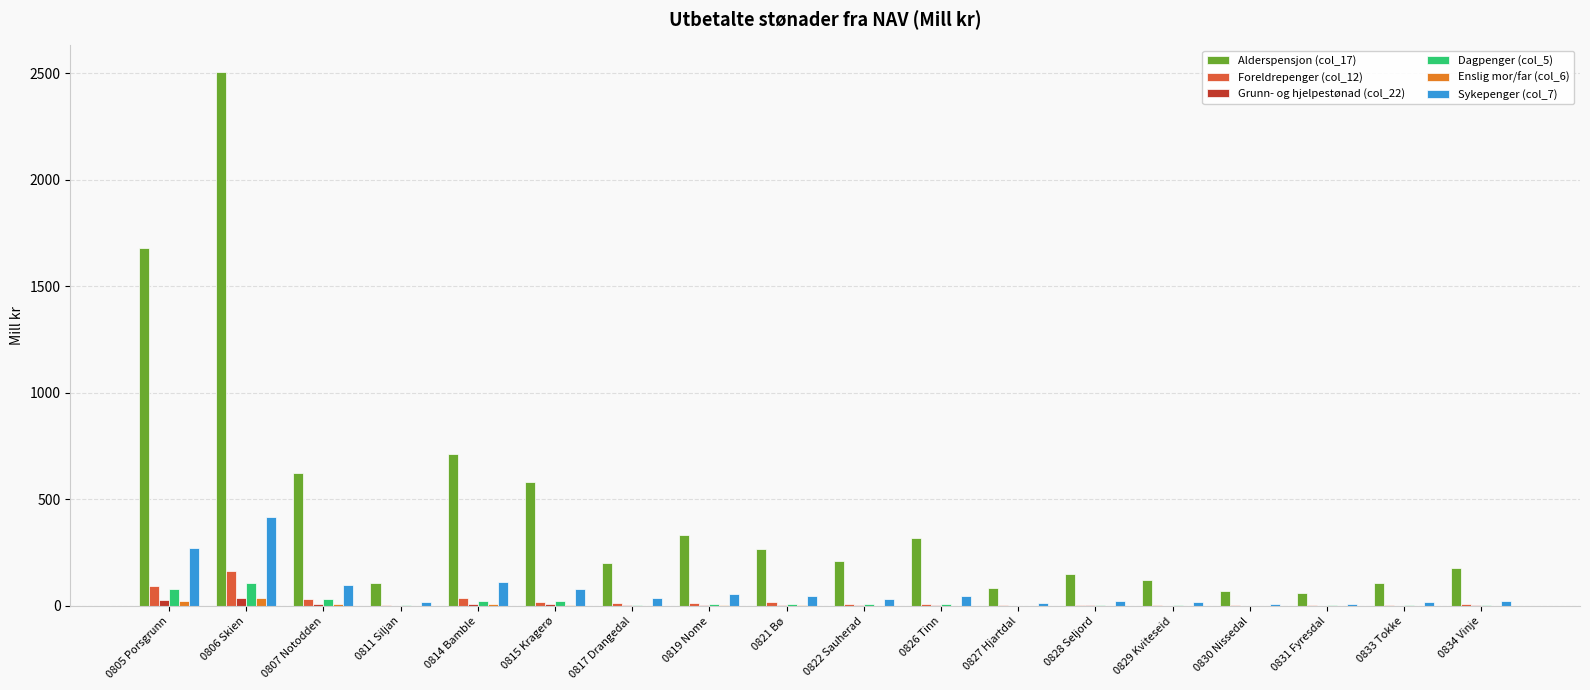

Which series changed the most between 0807 Notodden and 0830 Nissedal?

Alderspensjon (col_17)